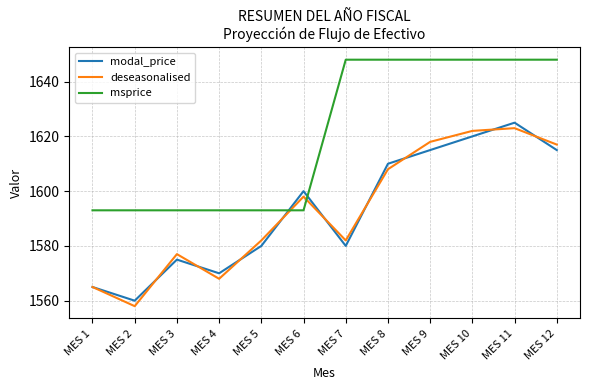

At which category is the sum across all series the highest?

MES 11